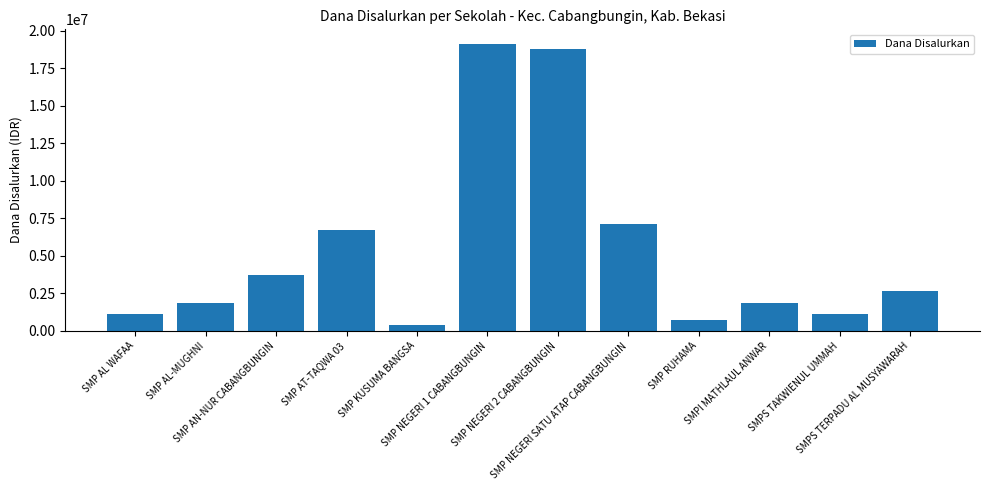

How many bars are there in total?

12